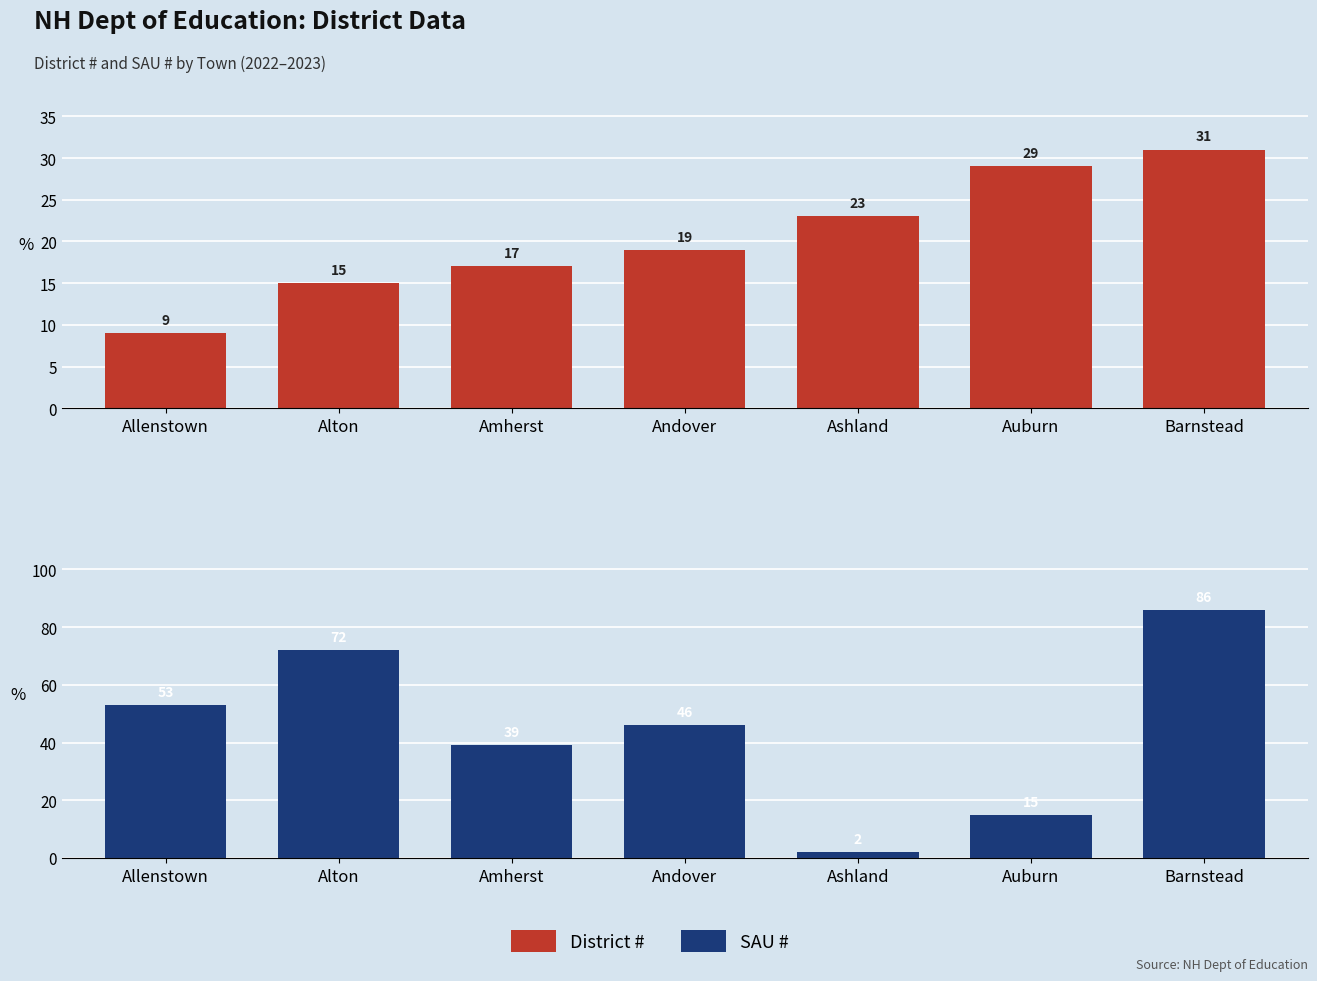

Which series has the widest spread of values?

SAU #